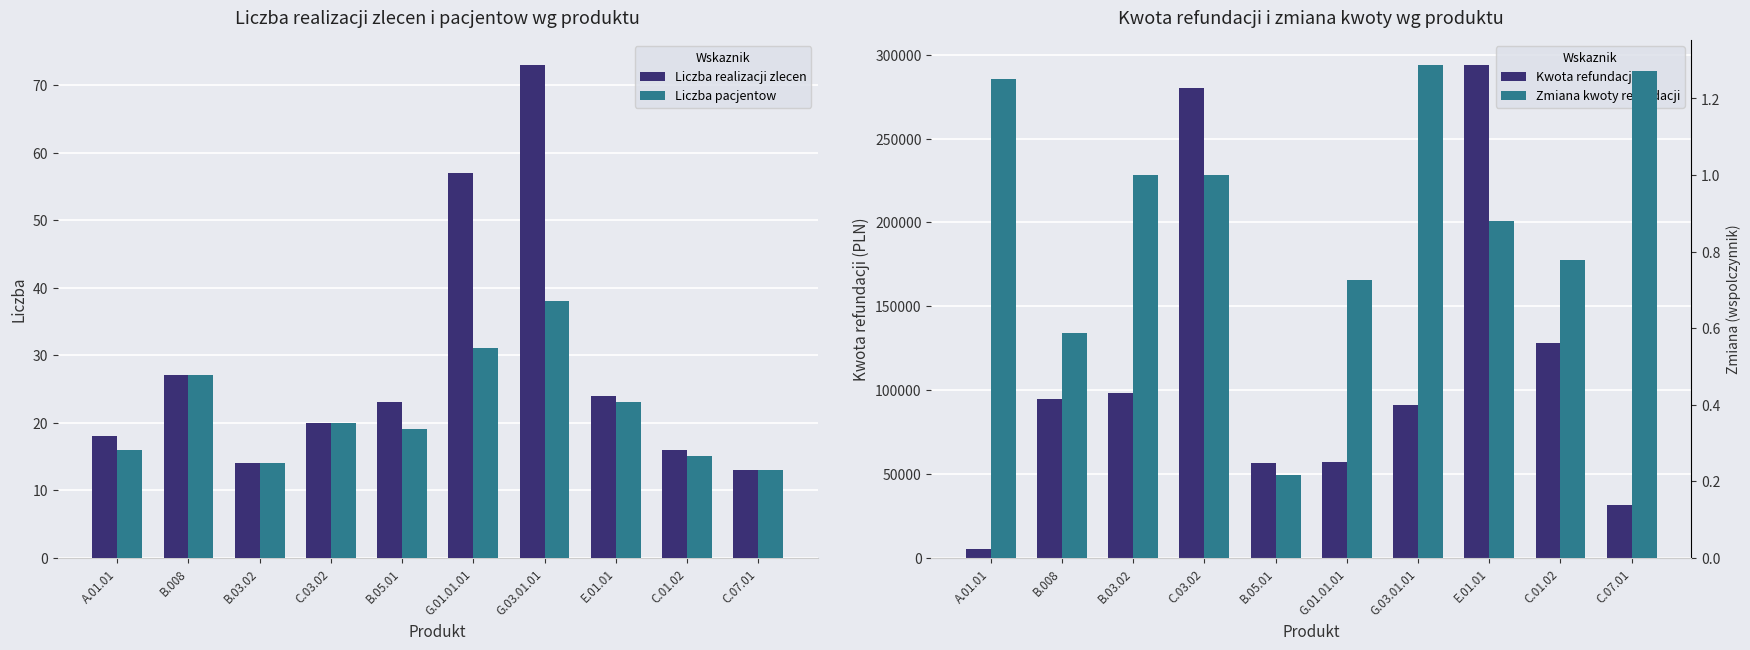

The Zmiana kwoty refundacji series shows 0.5 at C.03.02. True or false?

False